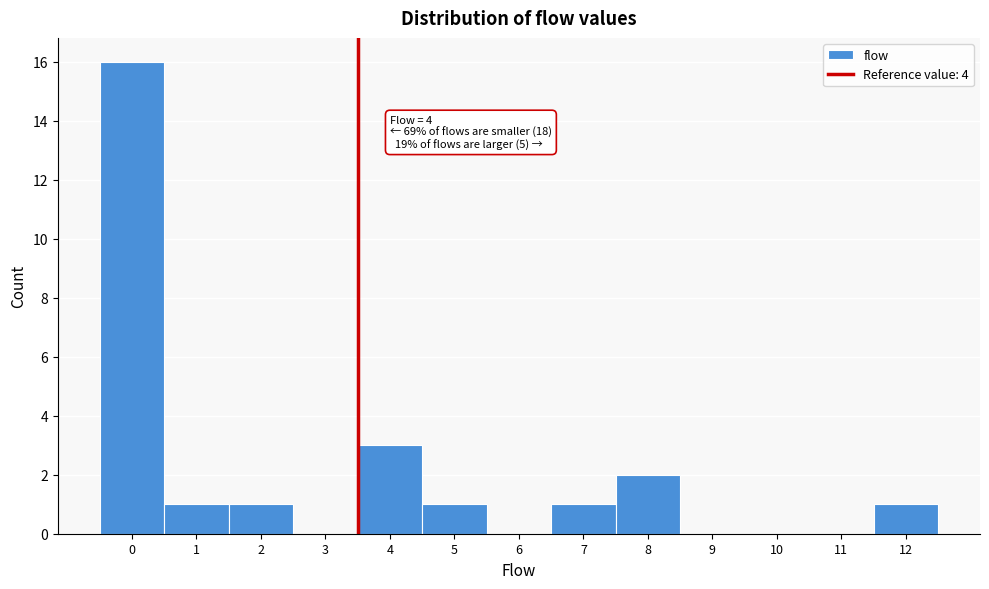

Reading left to right, transcribe all the data shown in this chart.

0=16	1=1	2=1	3=0	4=3	5=1	6=0	7=1	8=2	9=0	10=0	11=0	12=1